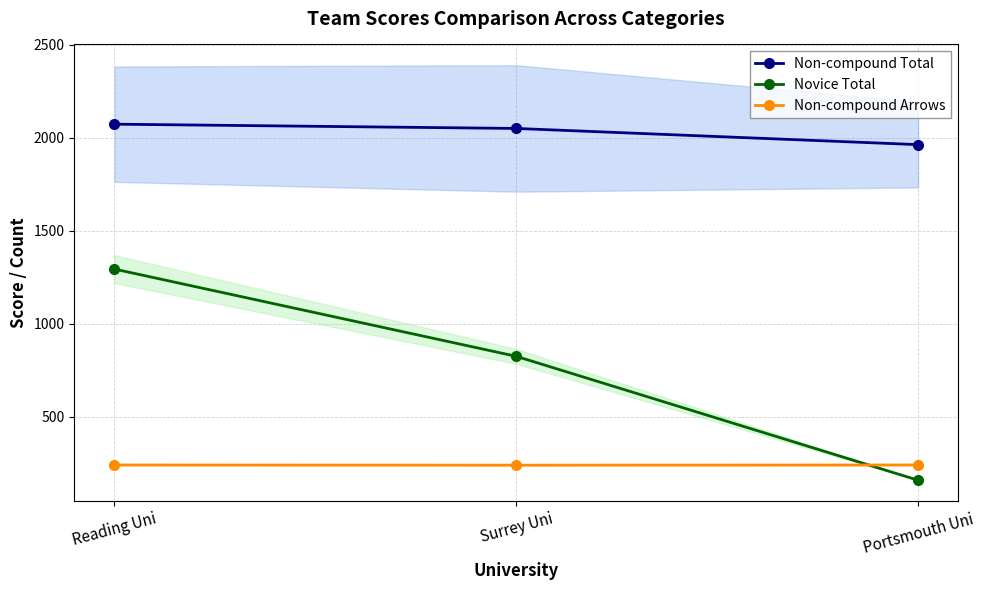

Reading left to right, transcribe all the data shown in this chart.

Non-compound Total: 2072	2049	1962
Novice Total: 1293	824	158
Non-compound Arrows: 240	239	240